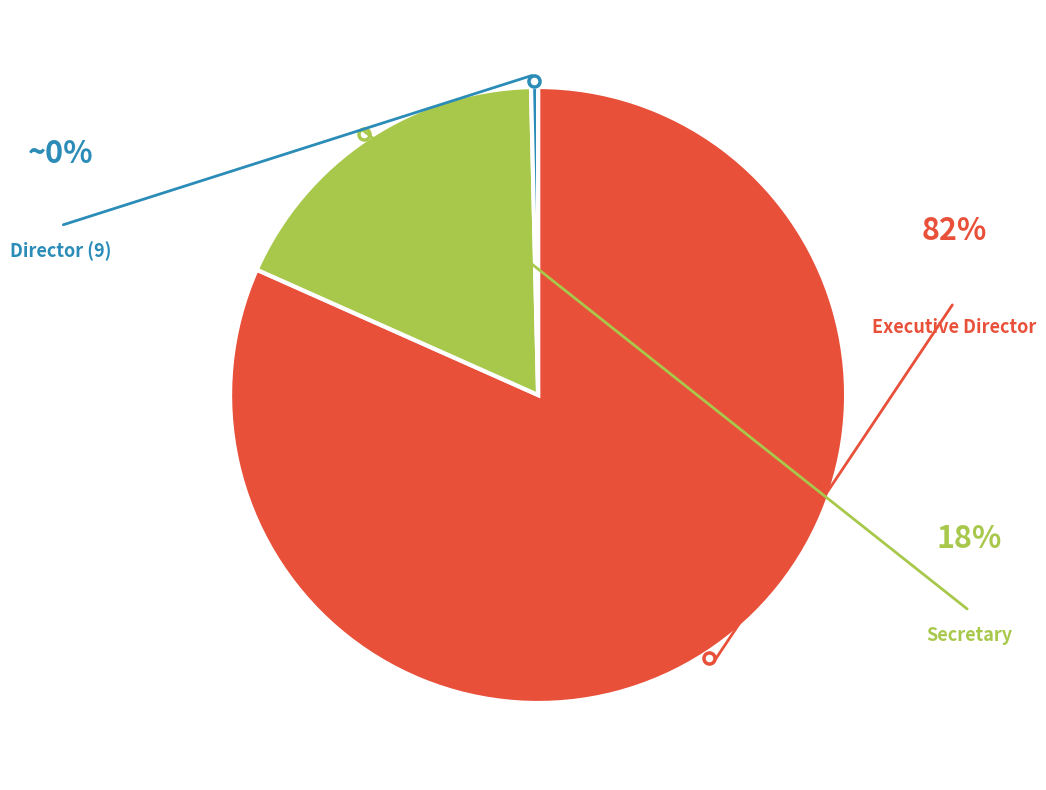

Is it true that Secretary is 18% of the pie?

True